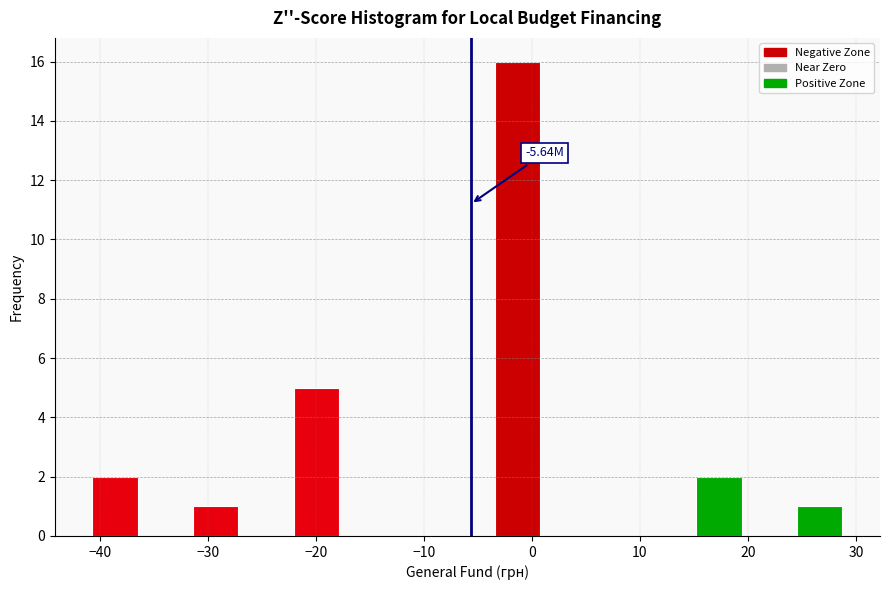

Which range on the x-axis has the tallest bar?

-3 to 1